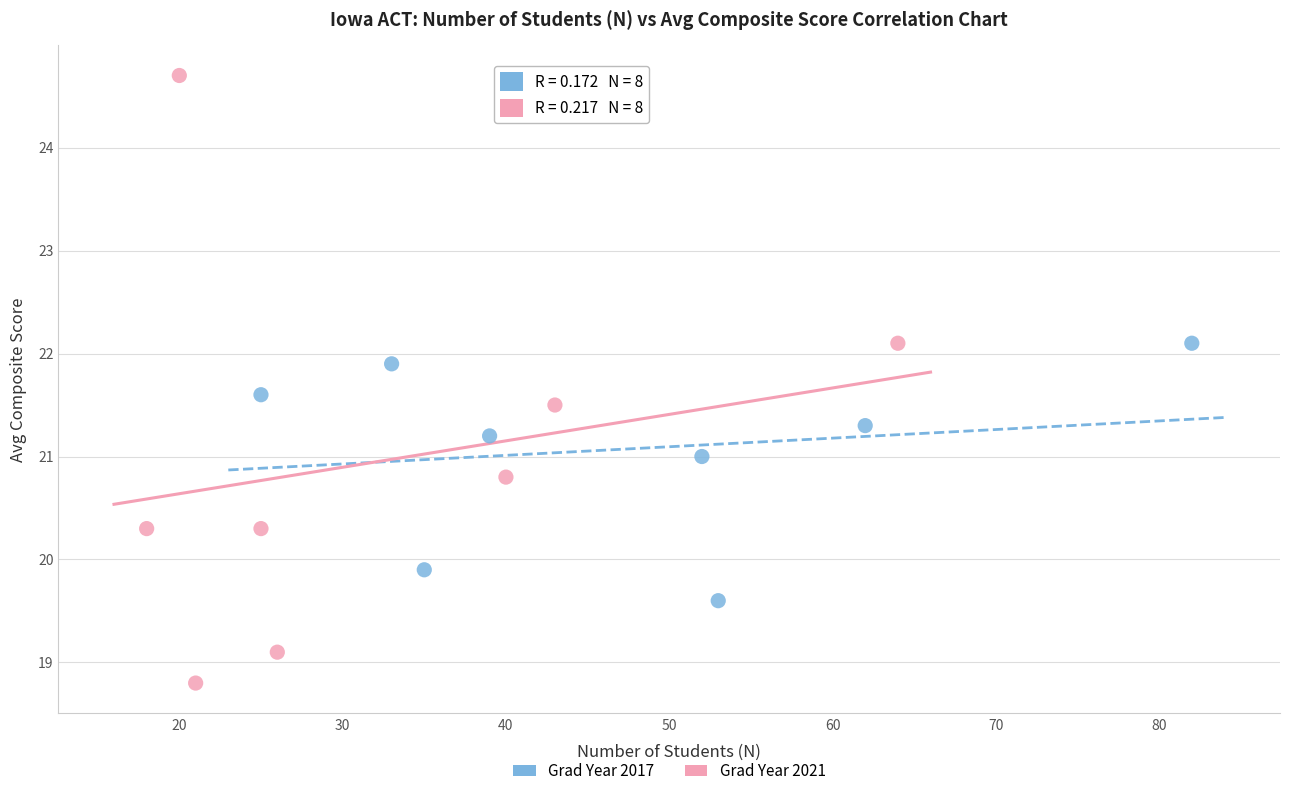

Which series contains the lowest Y value?

Grad Year 2021